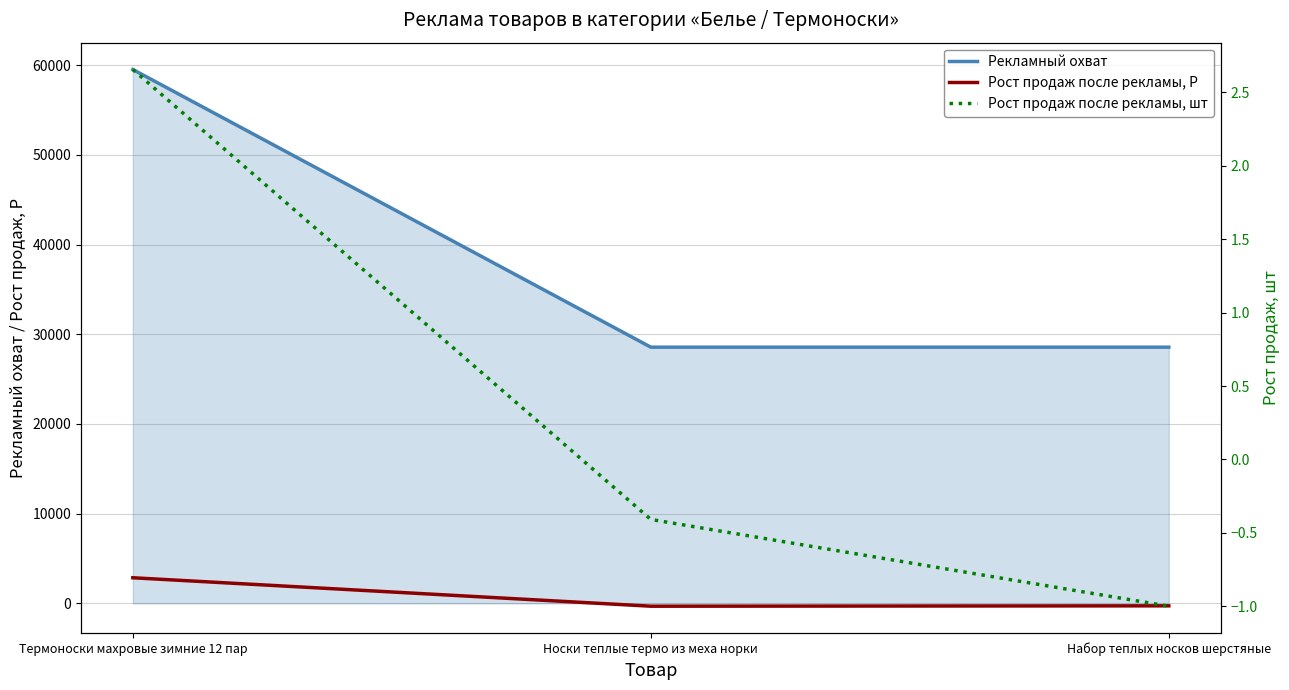

What is the sum of the Рост продаж после рекламы, шт values at Носки теплые термо из меха норки and Термоноски махровые зимние 12 пар?

2.2